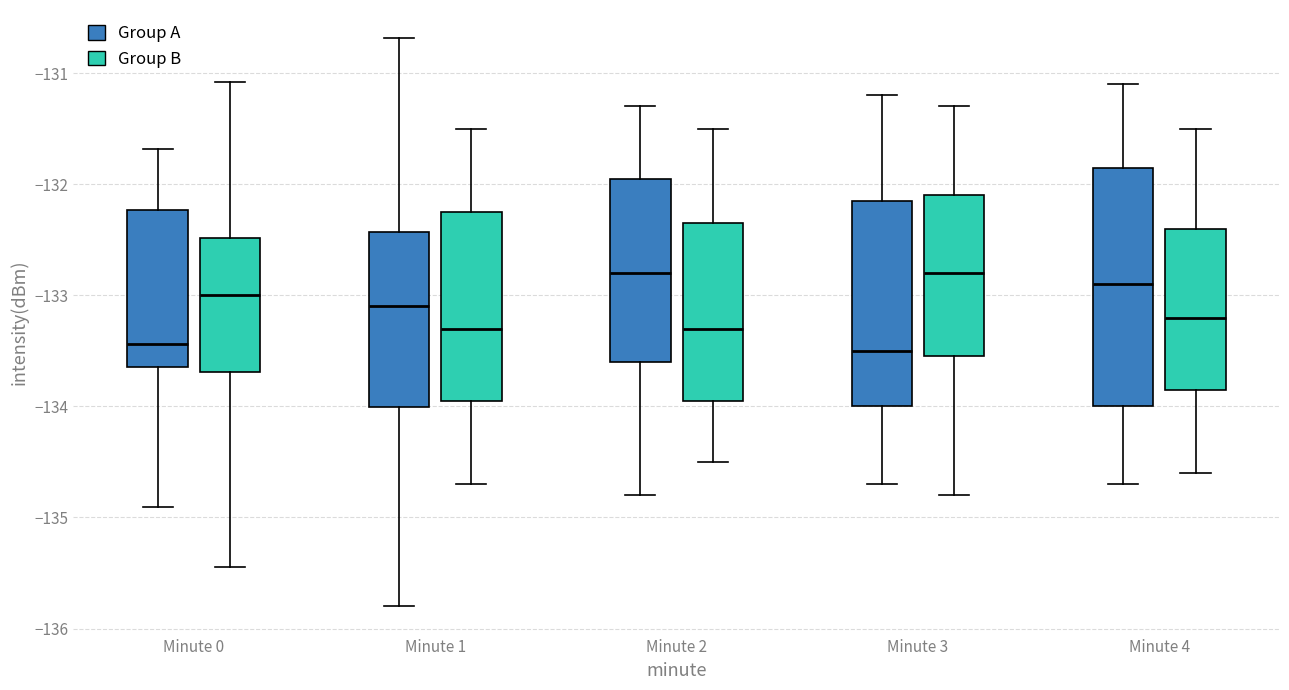

Reading left to right, transcribe this box plot: for each box, give where its median line is, the range the box spans, and where its two whiskers end, as read against the y-axis. The values are not printed on the chart, so give them approximately, as read against the axis.

Minute 0 (Group A): median -133.4, box -133.6 to -132.2, whiskers -134.9 to -131.7
Minute 0 (Group B): median -133.0, box -133.7 to -132.5, whiskers -135.4 to -131.1
Minute 1 (Group A): median -133.1, box -134.0 to -132.4, whiskers -135.8 to -130.7
Minute 1 (Group B): median -133.3, box -133.9 to -132.2, whiskers -134.7 to -131.5
Minute 2 (Group A): median -132.8, box -133.6 to -131.9, whiskers -134.8 to -131.3
Minute 2 (Group B): median -133.3, box -133.9 to -132.3, whiskers -134.5 to -131.5
Minute 3 (Group A): median -133.5, box -134.0 to -132.1, whiskers -134.7 to -131.2
Minute 3 (Group B): median -132.8, box -133.5 to -132.1, whiskers -134.8 to -131.3
Minute 4 (Group A): median -132.9, box -134.0 to -131.8, whiskers -134.7 to -131.1
Minute 4 (Group B): median -133.2, box -133.8 to -132.4, whiskers -134.6 to -131.5